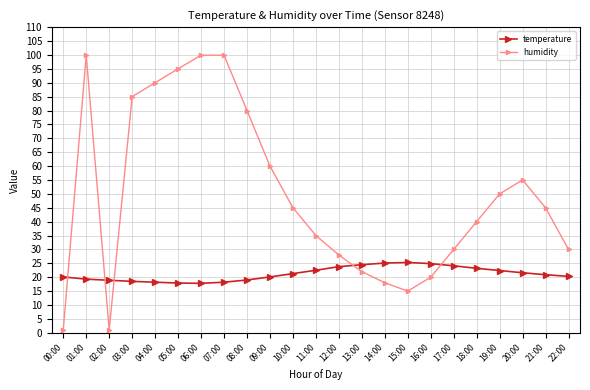

How many interior local valleys does the humidity series have?

2